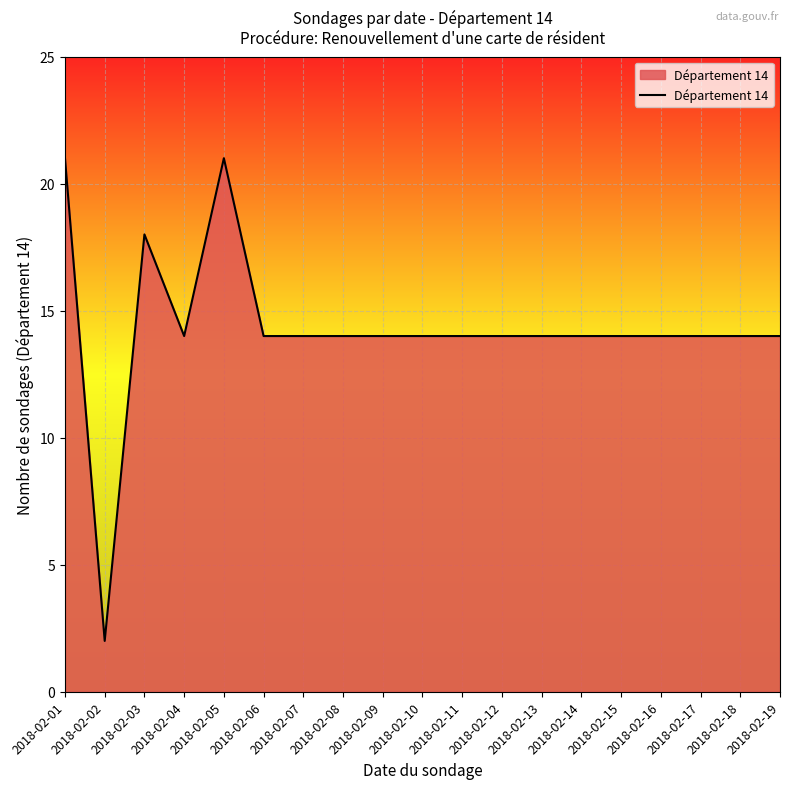

How many distinct data groups are displayed?

1